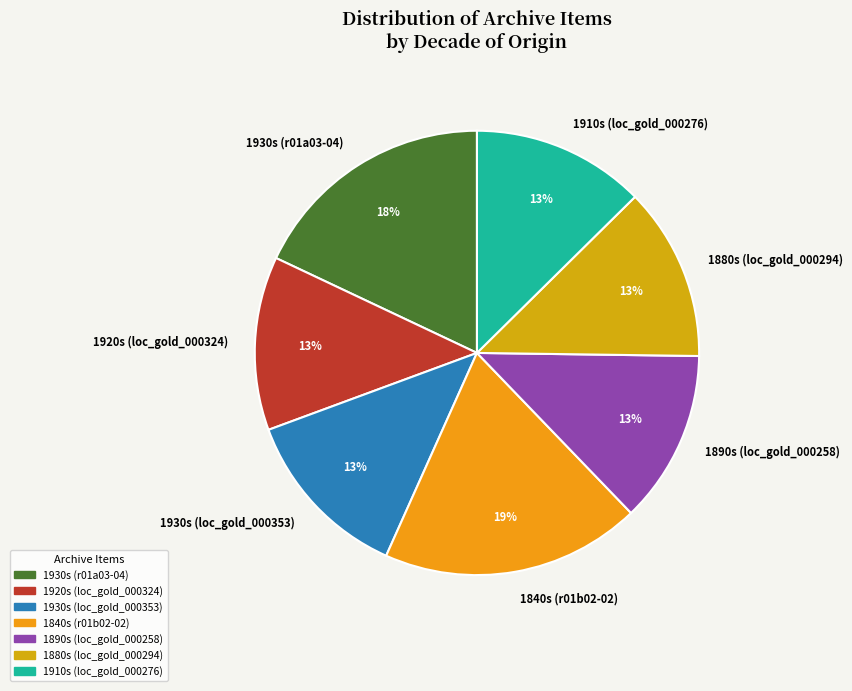

To the nearest percent, what is the average slice percentage?

14%